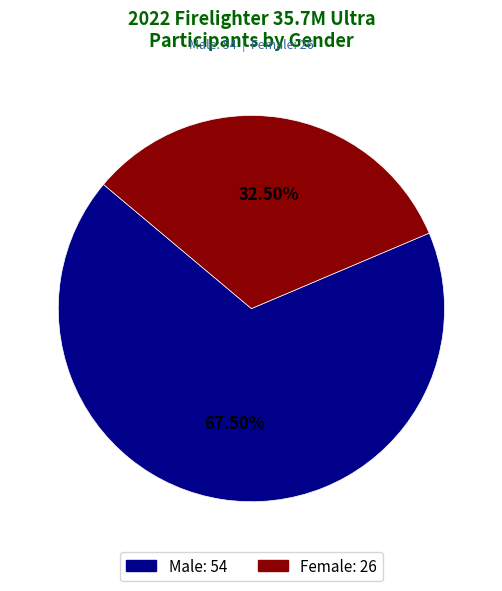

Count the number of slices in the pie.

2